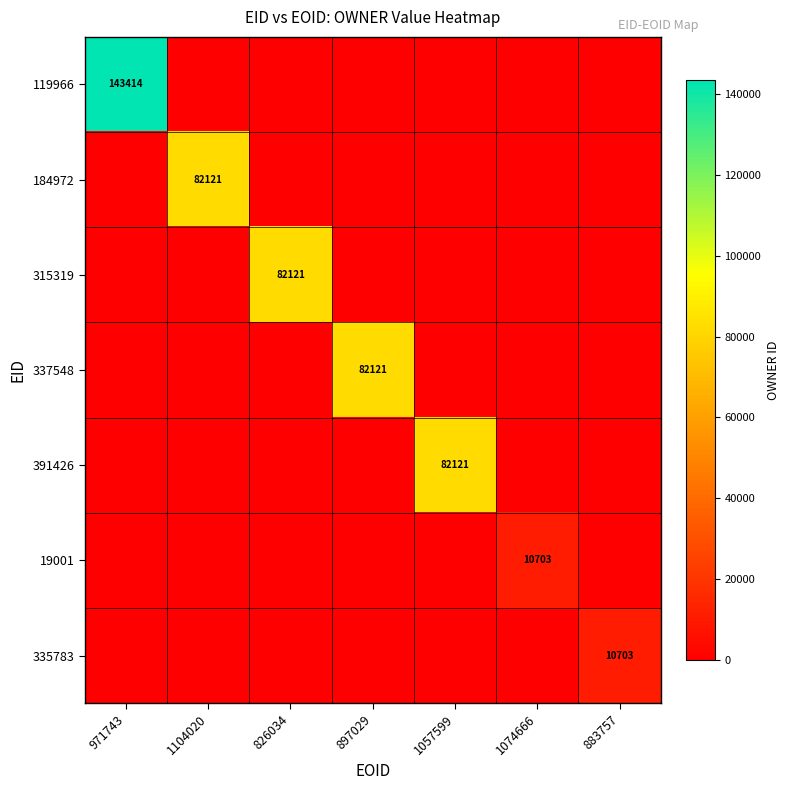

True or false: 337548 has a value of 82121 at 897029.

True